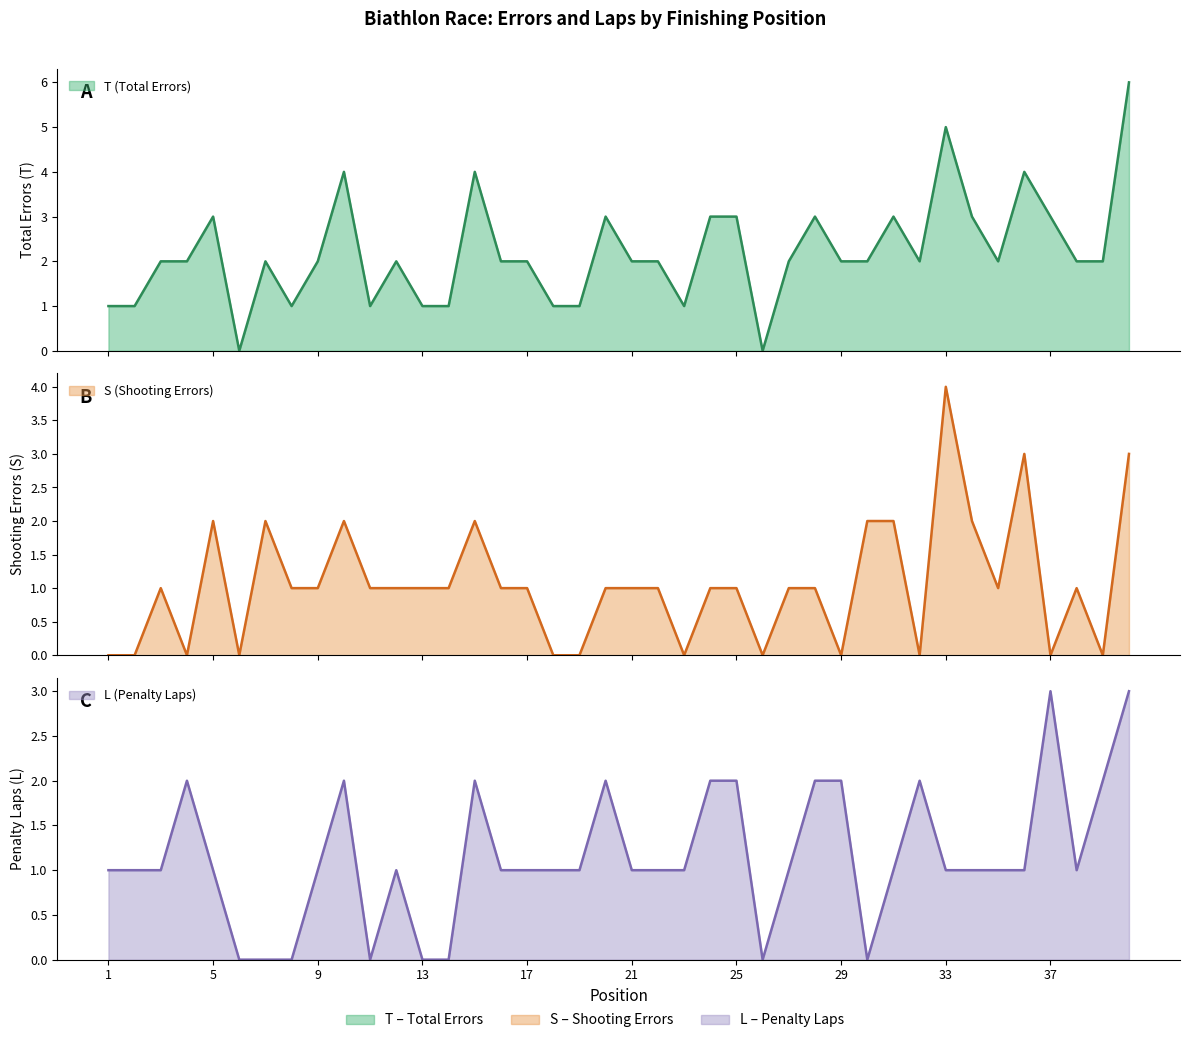

How many distinct data groups are displayed?

3